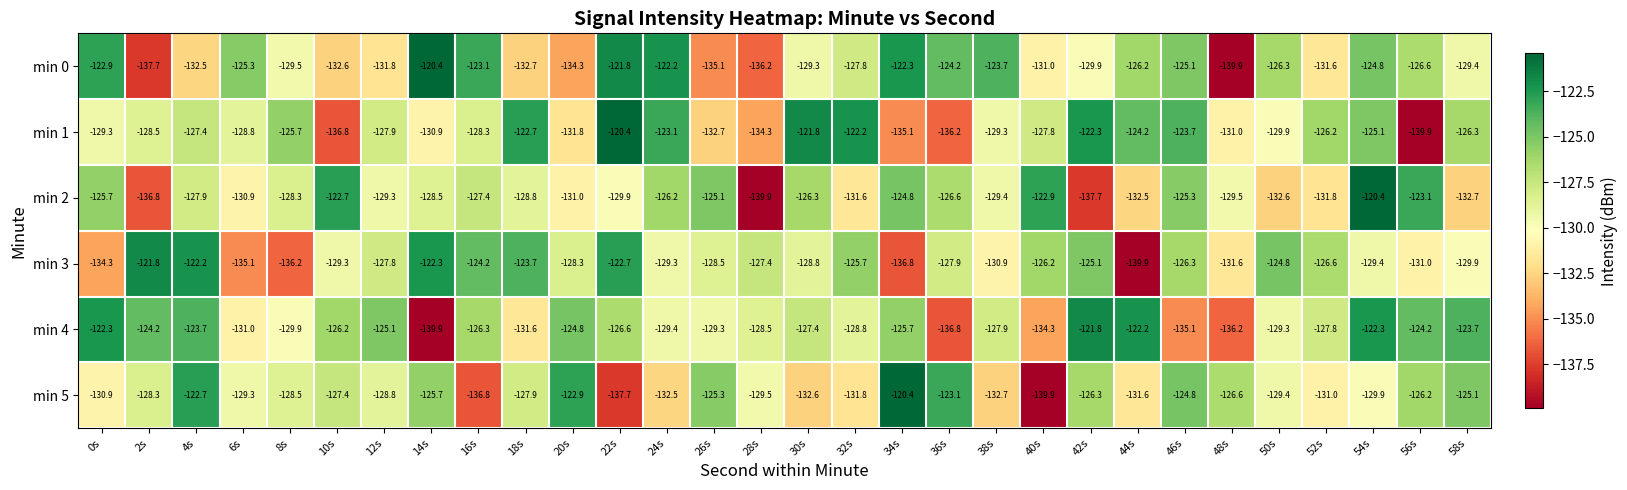

Which category has the highest value in the min 5 series?

34s